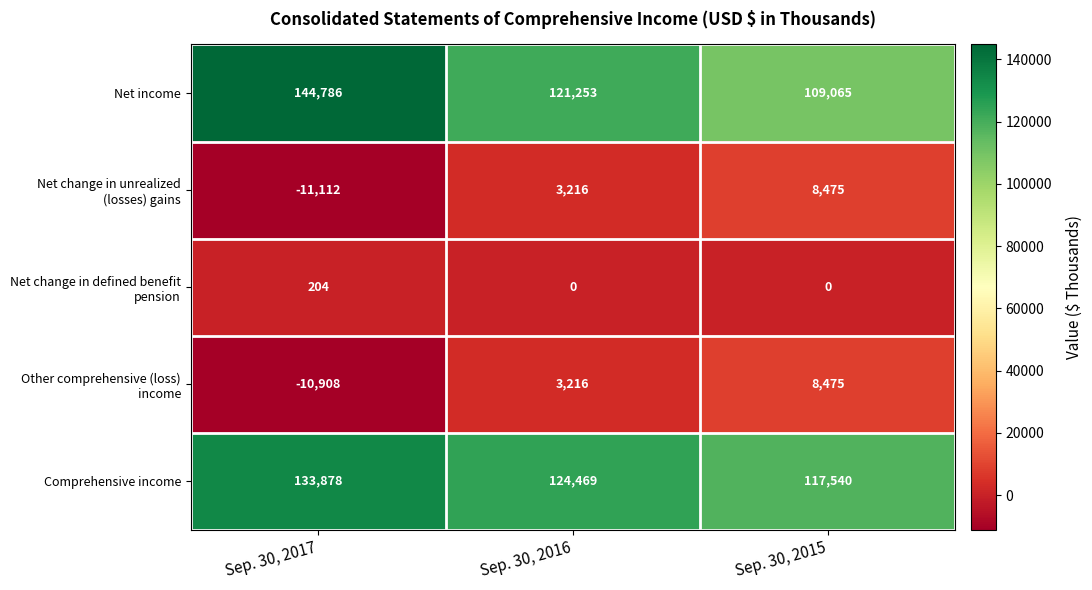

What is the sum of the Comprehensive income values at Sep. 30, 2015 and Sep. 30, 2016?

242009